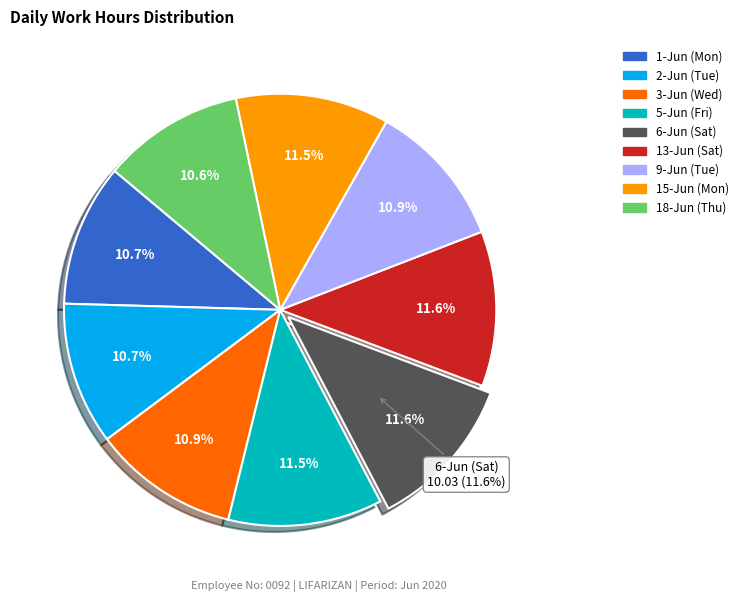

What is the ratio of the value at 6-Jun (Sat) to the value at 3-Jun (Wed)?

1.1